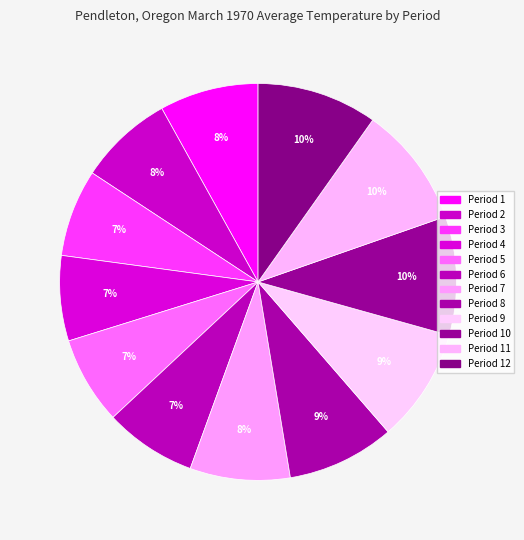

Count the number of slices in the pie.

12